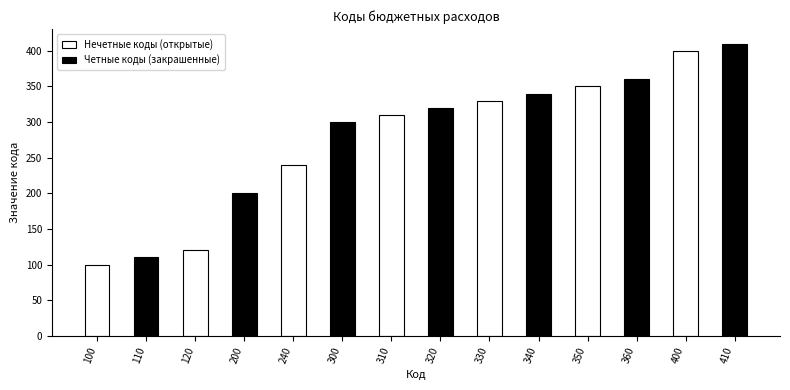

True or false: Нечетные коды (открытые) has a value of 241 at 350.

False